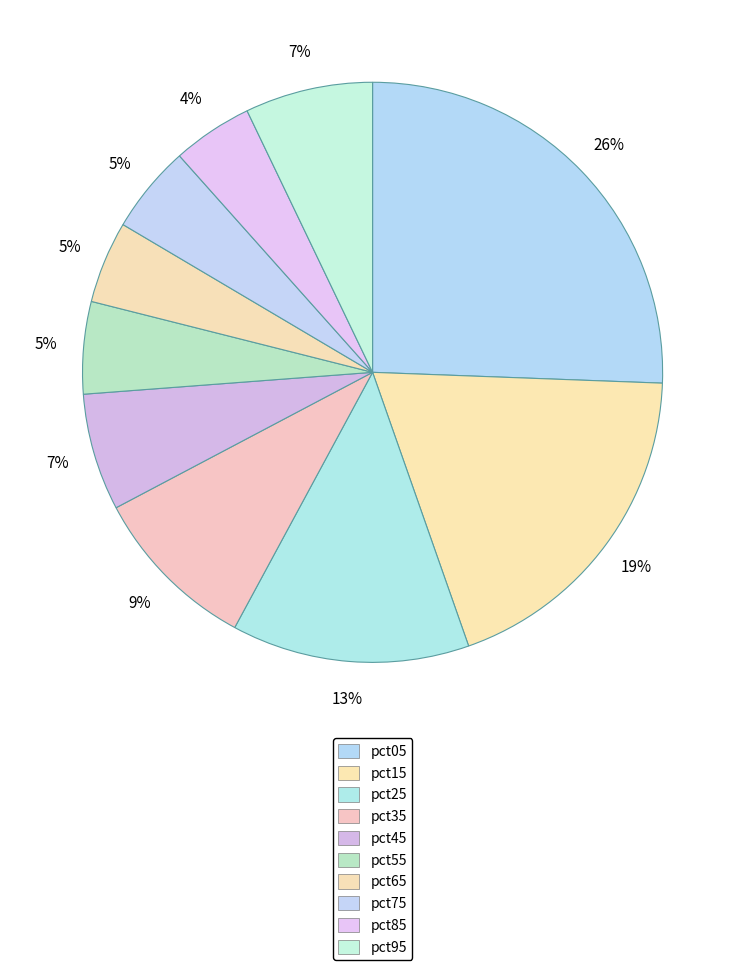

Is pct15 the majority of the pie?

No